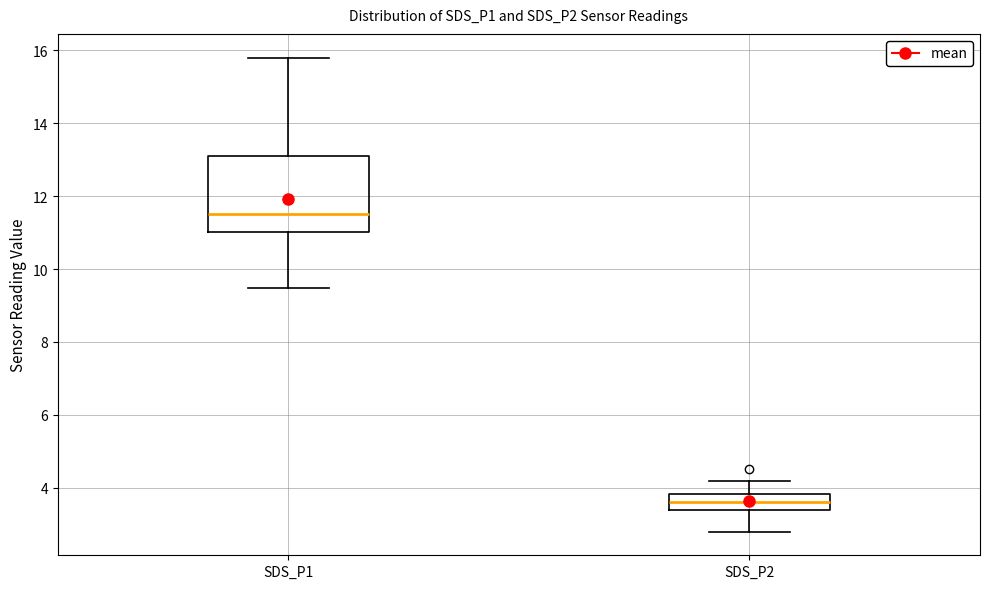

Reading left to right, transcribe this box plot: for each box, give where its median line is, the range the box spans, and where its two whiskers end, as read against the y-axis. The values are not printed on the chart, so give them approximately, as read against the axis.

SDS_P1: median 11.6, box 11.0 to 13.0, whiskers 9.4 to 15.8
SDS_P2: median 3.6, box 3.4 to 3.8, whiskers 2.8 to 4.2